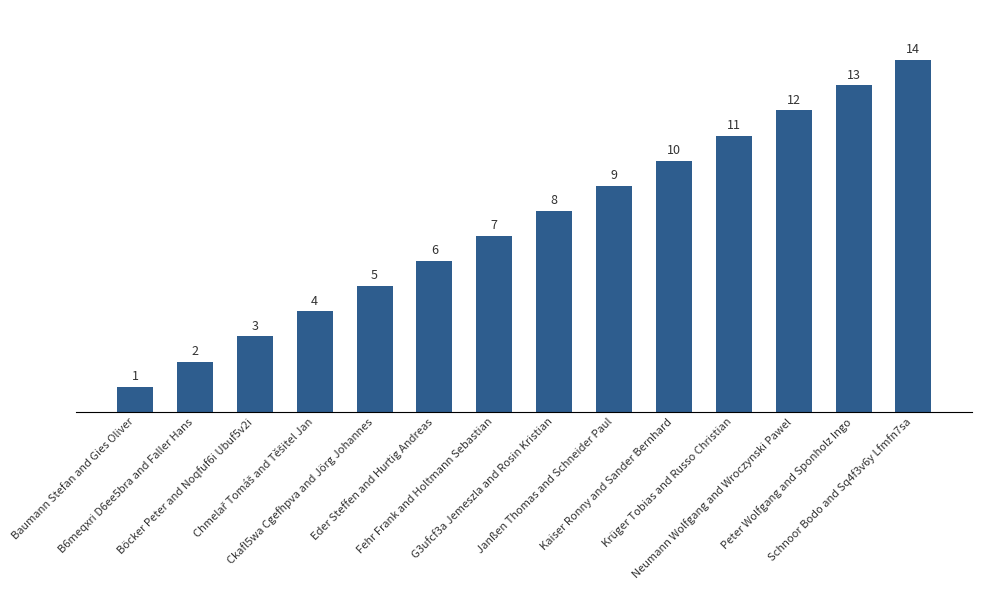

What is the sum of all values?

105